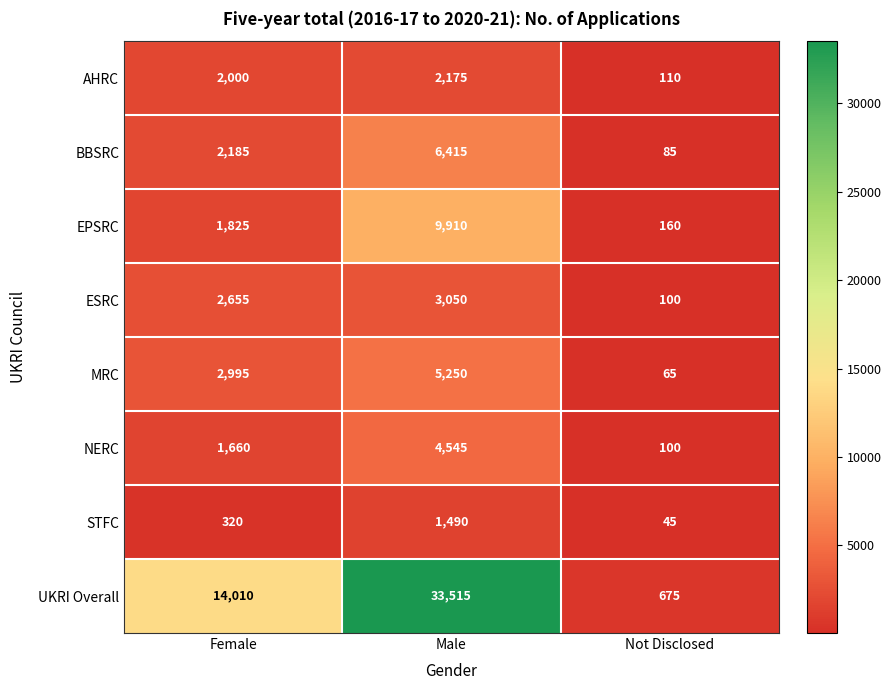

How many series are shown in this chart?

8